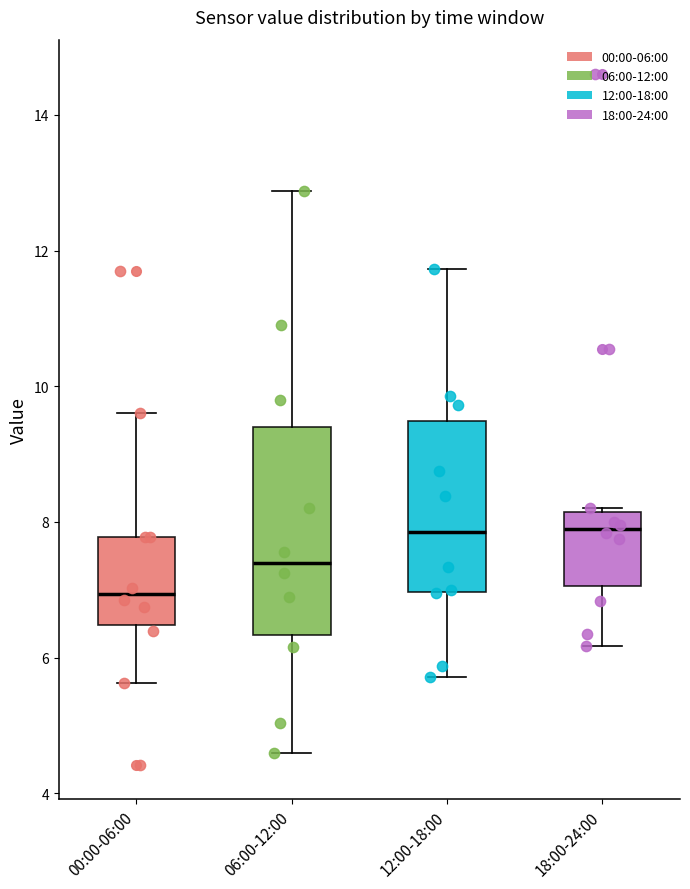

Reading left to right, transcribe this box plot: for each box, give where its median line is, the range the box spans, and where its two whiskers end, as read against the y-axis. The values are not printed on the chart, so give them approximately, as read against the axis.

00:00-06:00: median 7.0, box 6.4 to 7.8, whiskers 5.6 to 9.6
06:00-12:00: median 7.4, box 6.4 to 9.4, whiskers 4.6 to 12.8
12:00-18:00: median 7.8, box 7.0 to 9.4, whiskers 5.8 to 11.8
18:00-24:00: median 7.8, box 7.0 to 8.2, whiskers 6.2 to 8.2